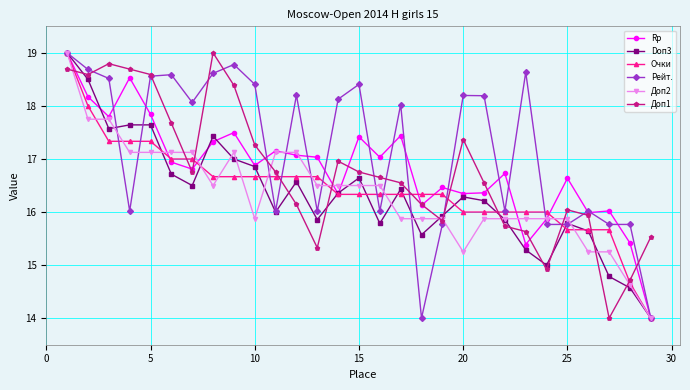

True or false: Доп1 has more than 0 points higher than both neighbors.

True